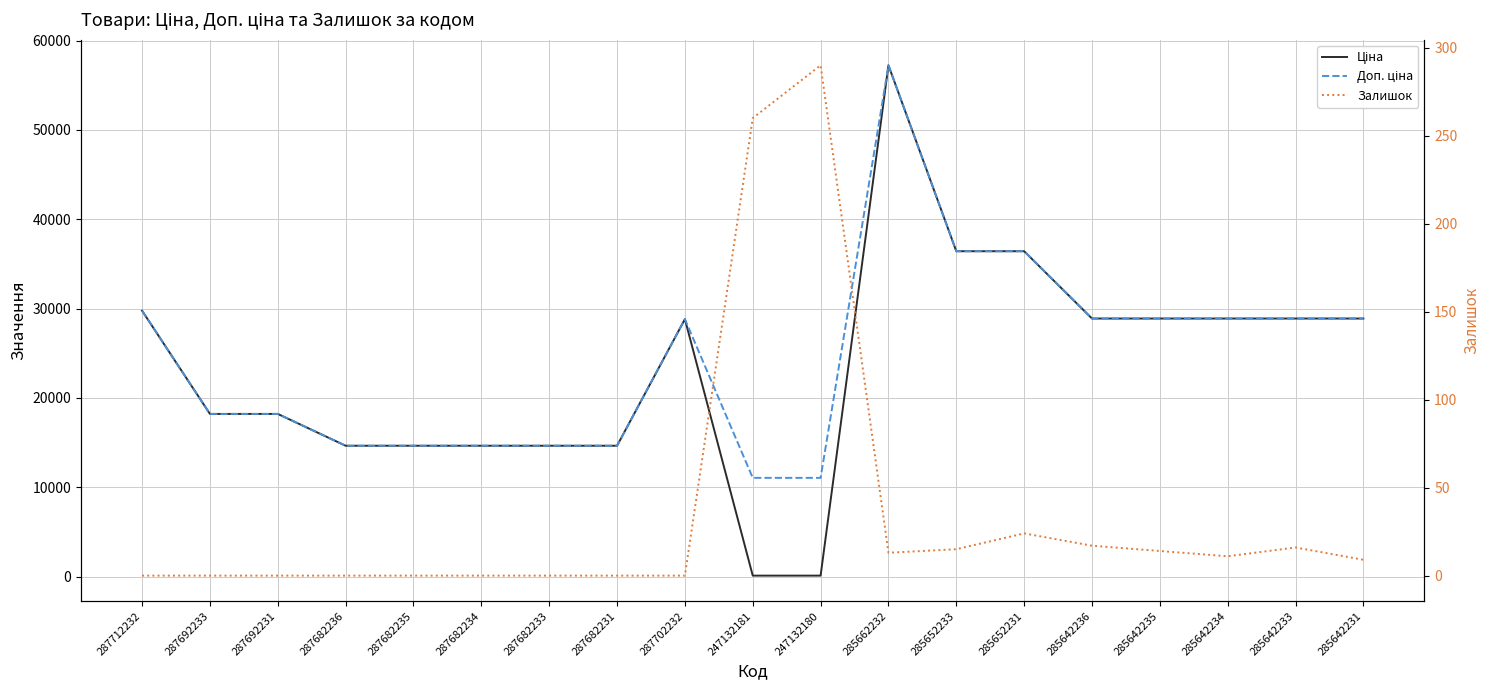

At how many categories does at least one series exceed 13528?

17